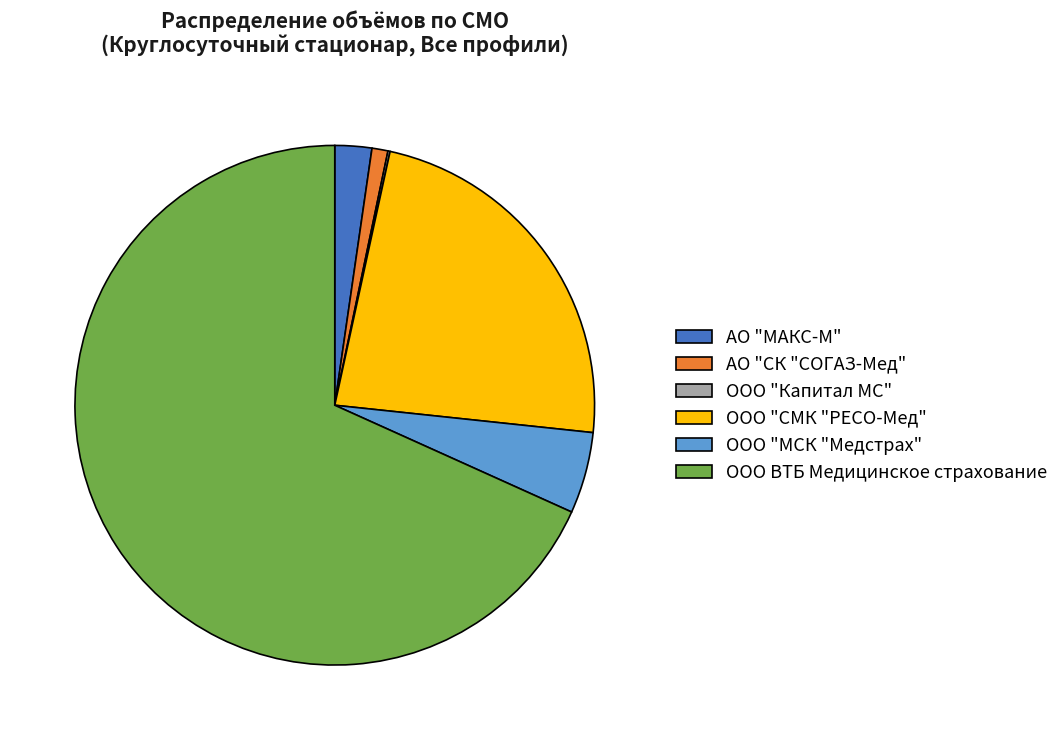

Which category accounts for the majority?

ООО ВТБ Медицинское страхование